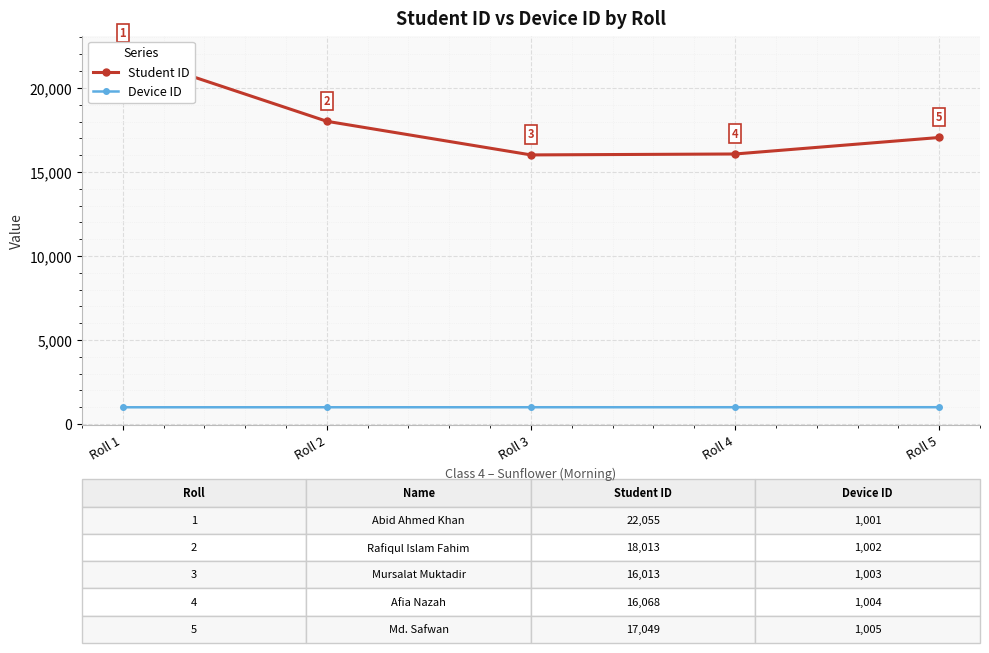

Which series has the largest total across all categories?

Student ID